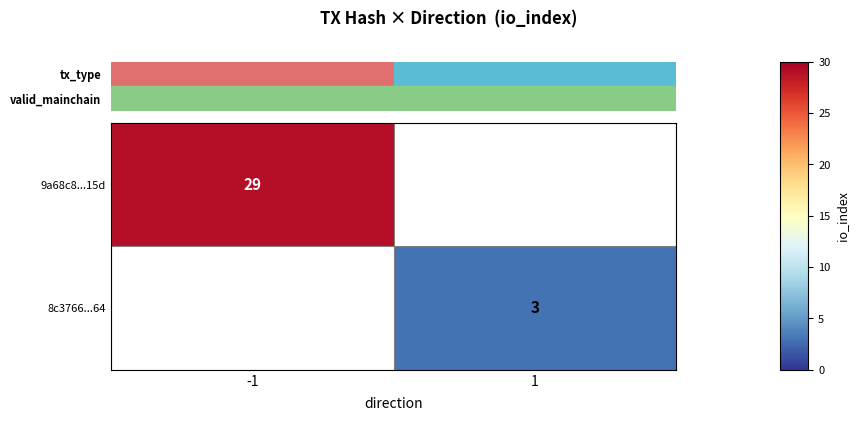

Is it true that 9a68c8...15d equals 17 at -1?

False